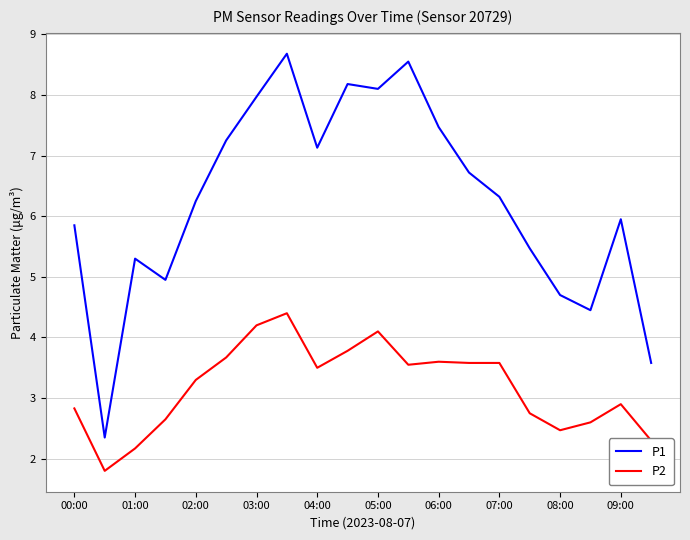

Which series has the largest range (max minus min)?

P1